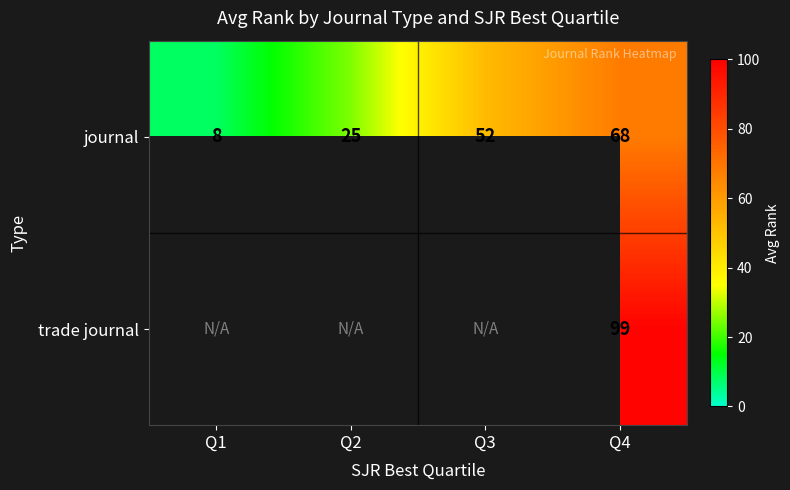

What is the sum of all journal values?

153